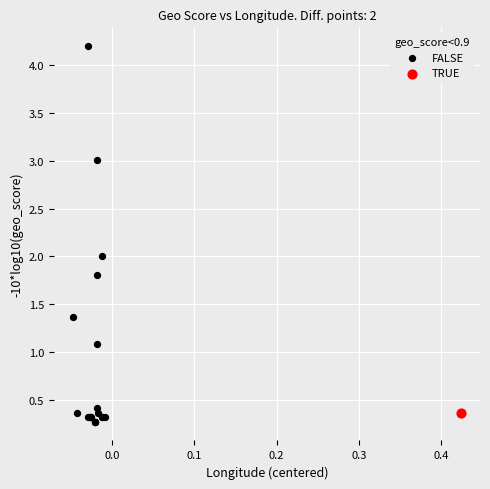

What are all the series names shown in the legend?

FALSE, TRUE